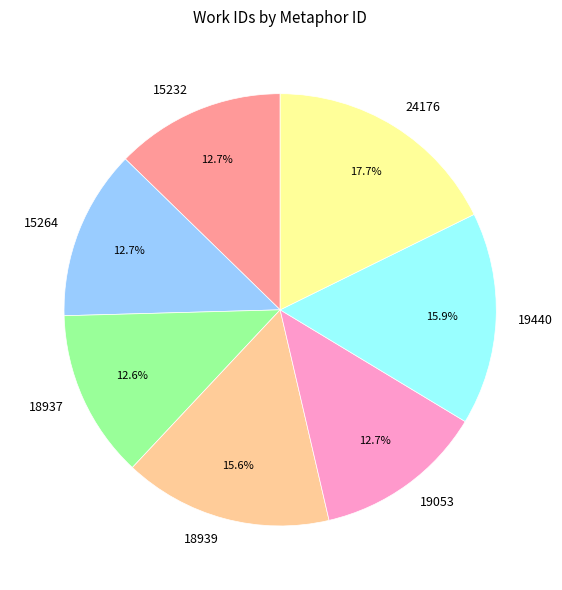

Is there a majority slice in this chart?

No